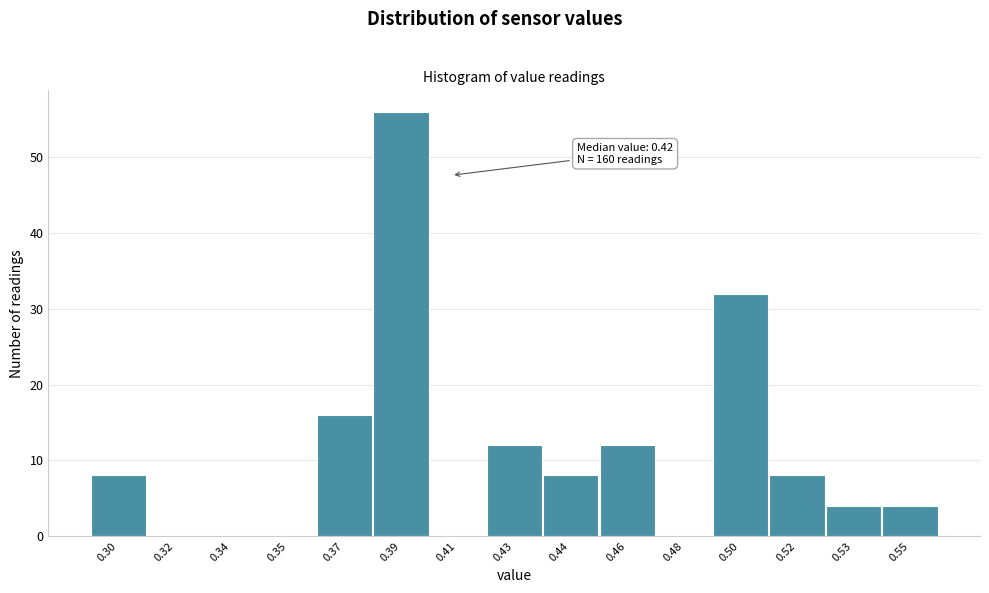

Reading left to right, what are all the values shown in this chart?

0.30=8	0.32=0	0.34=0	0.35=0	0.37=16	0.39=56	0.41=0	0.43=12	0.44=8	0.46=12	0.48=0	0.50=32	0.52=8	0.53=4	0.55=4